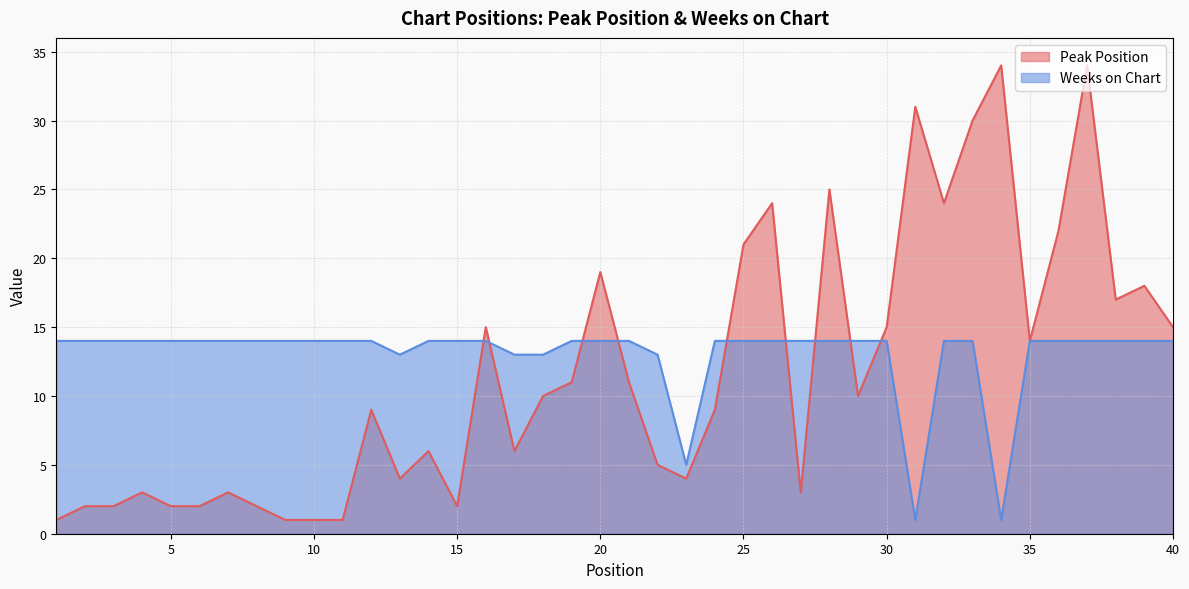

What is the value of the Weeks on Chart point at the 27th from the left?

14